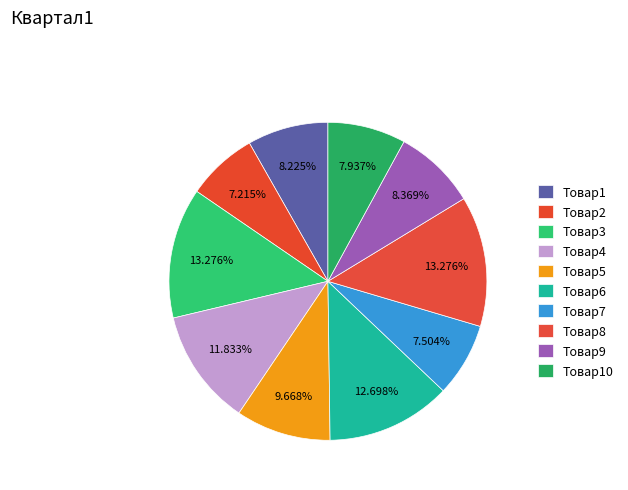

Do Товар9 and Товар7 together represent more than half of the pie?

No